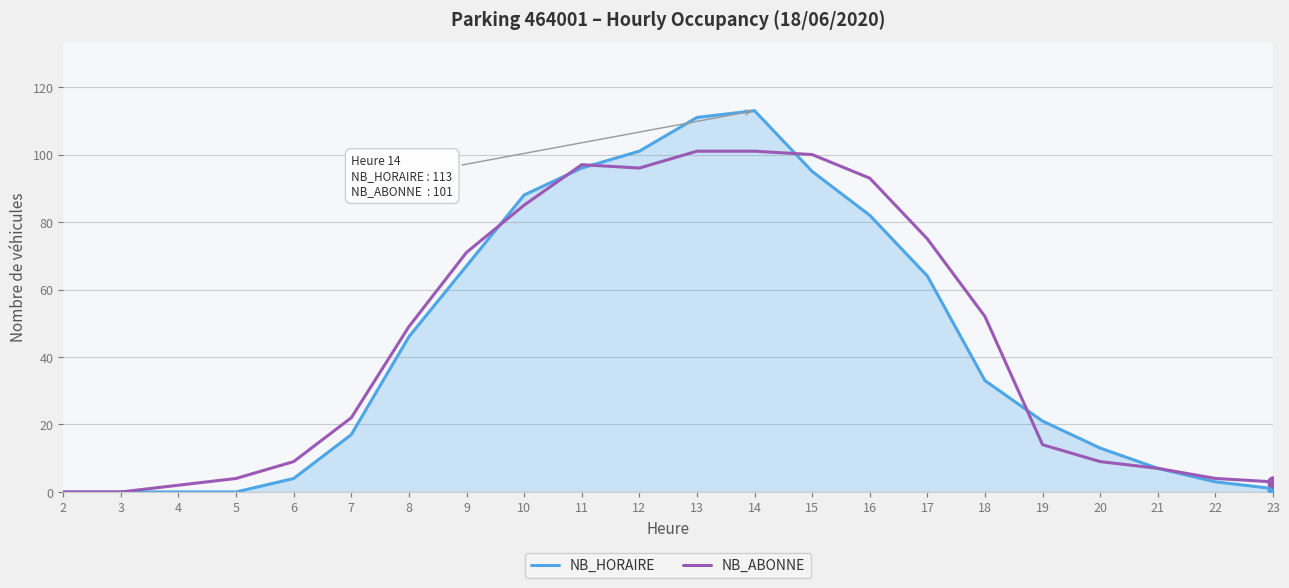

The NB_ABONNE series shows 100 at 15. True or false?

True